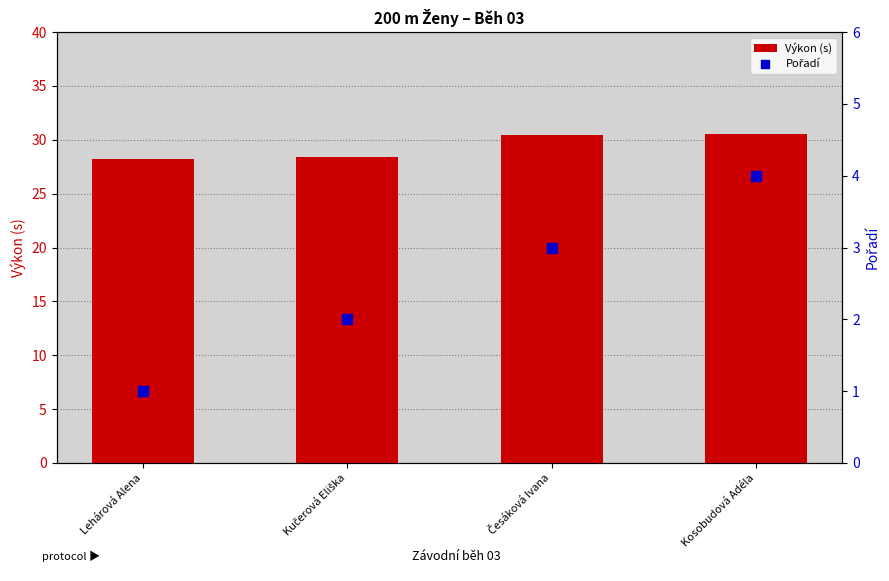

What are all the series names shown in the legend?

Výkon (s), Pořadí